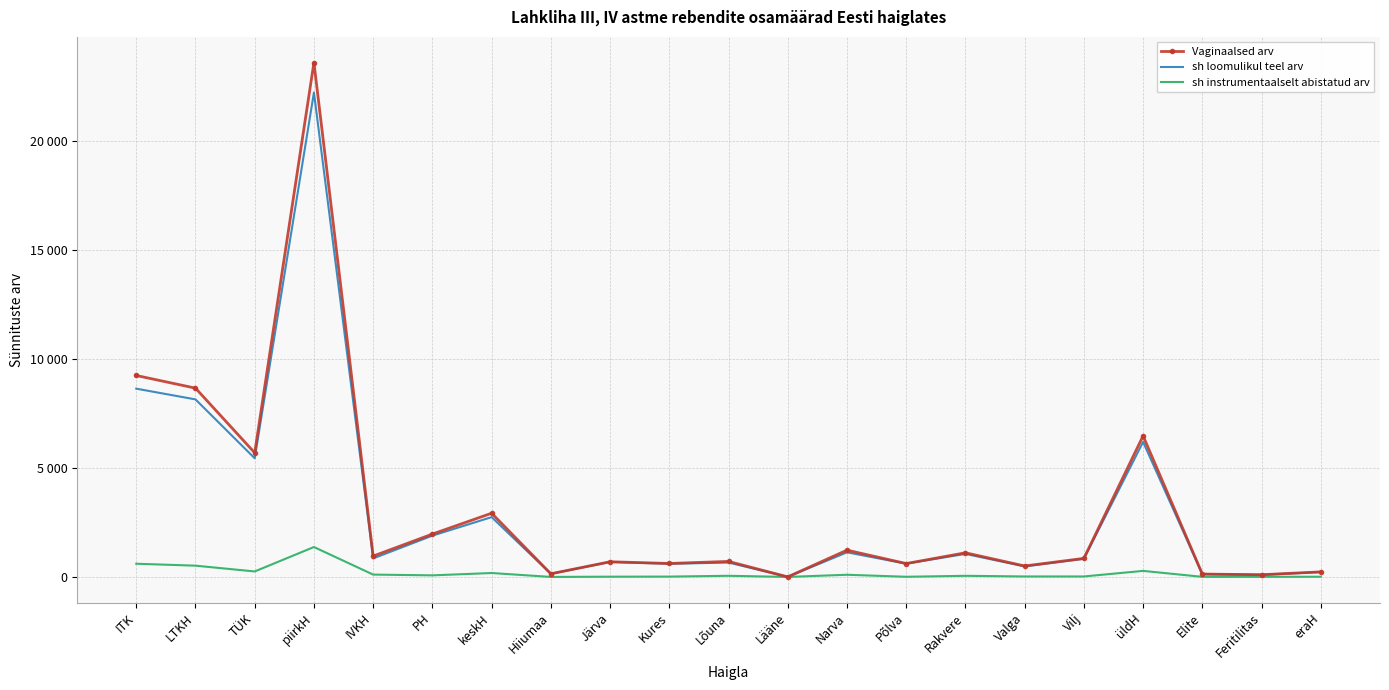

What are all the series names shown in the legend?

Vaginaalsed arv, sh loomulikul teel arv, sh instrumentaalselt abistatud arv